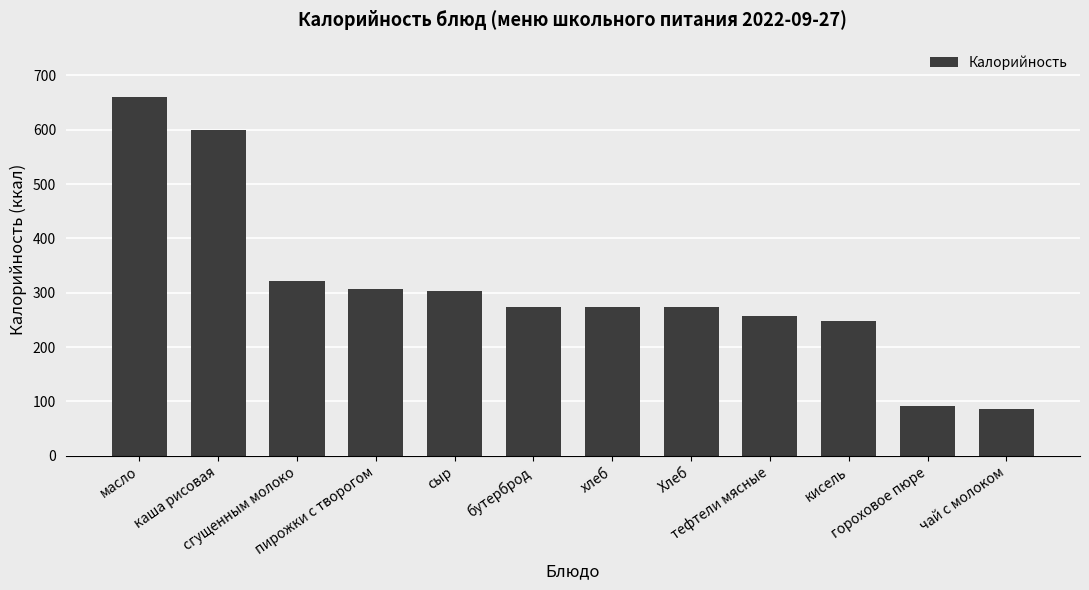

What is the value of the 6th bar from the left?

274.0